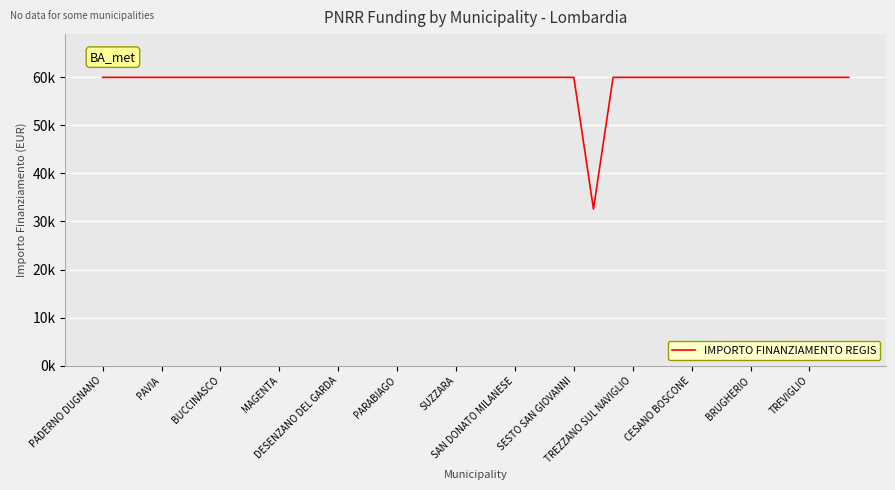

Does the chart display data point markers on the line(s)?

No